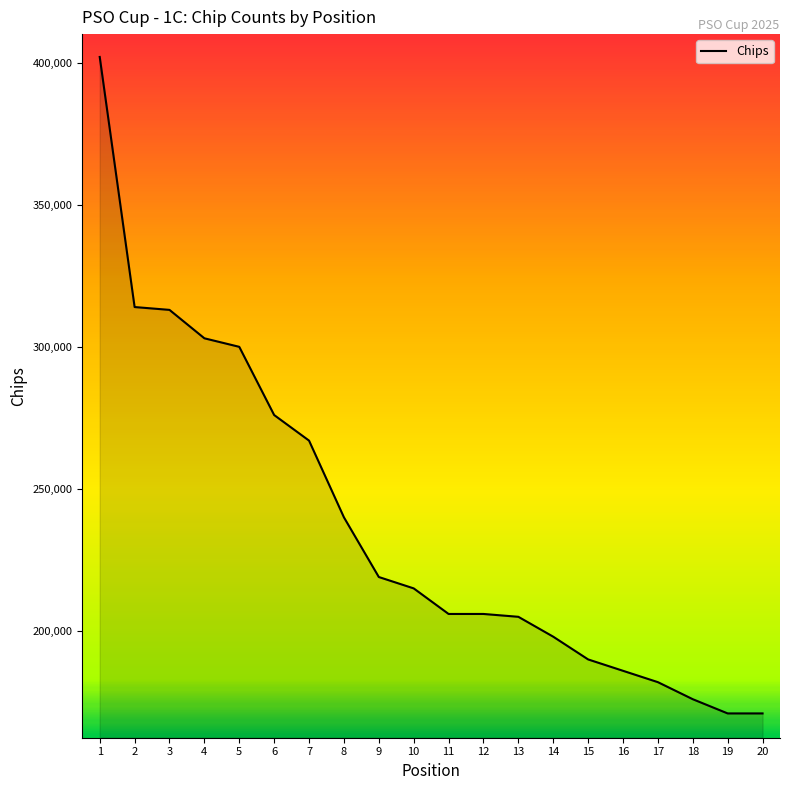

The chart shows a value of 206000 at 12. True or false?

True